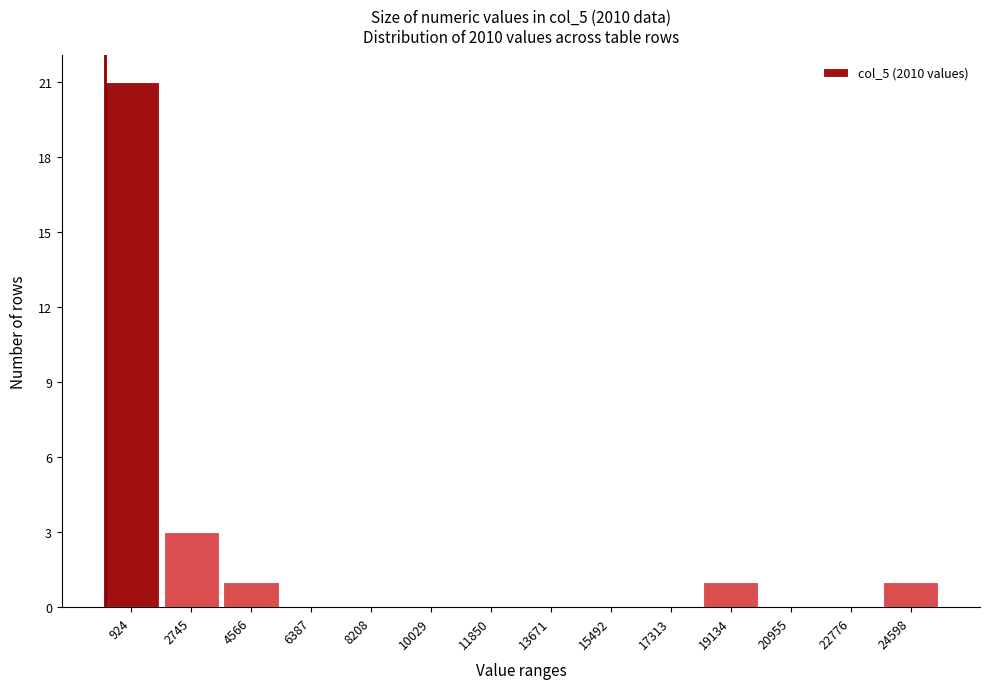

How tall is the bar that spans 1800 to 3600 on the x-axis? Neither the bar edges nor the heights are printed on the chart, so give them approximately, as read against the axes.

3